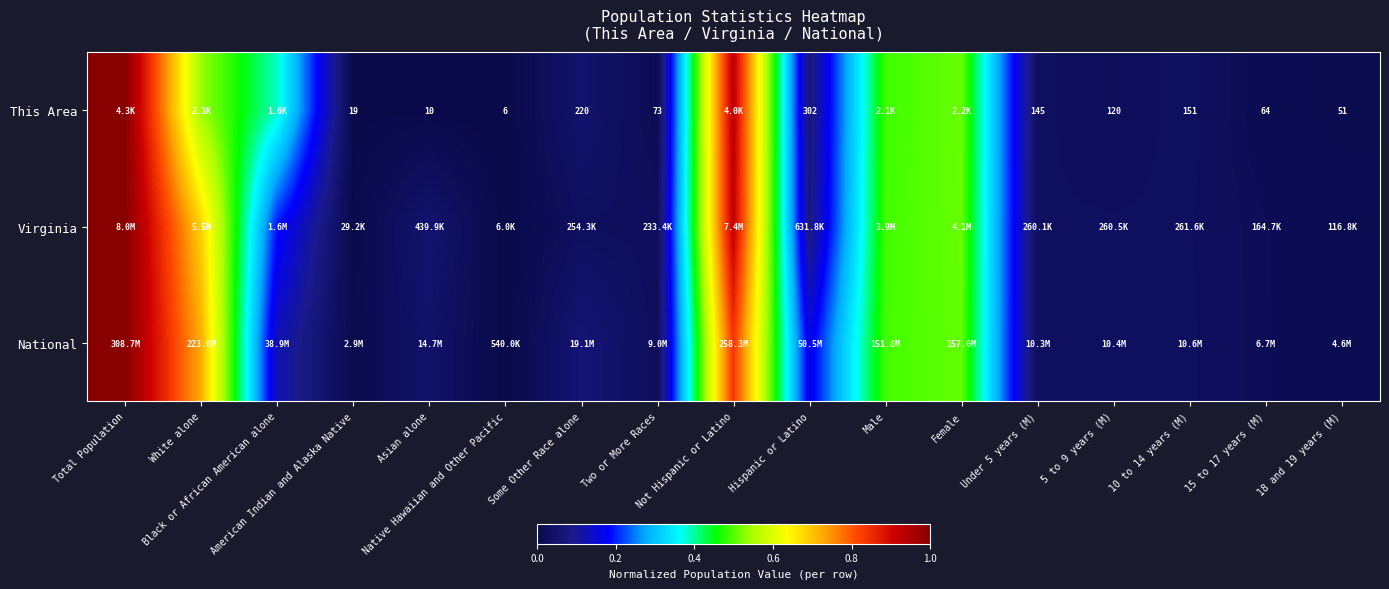

What is the difference between the maximum and minimum values in the National series?

1.0